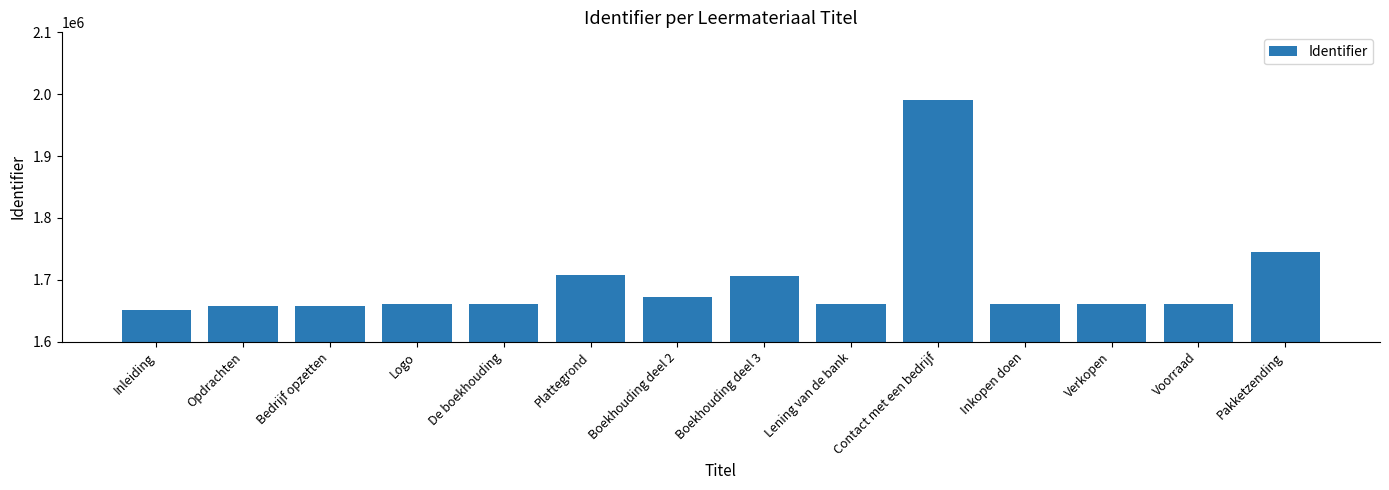

Count the number of data series in this chart.

1